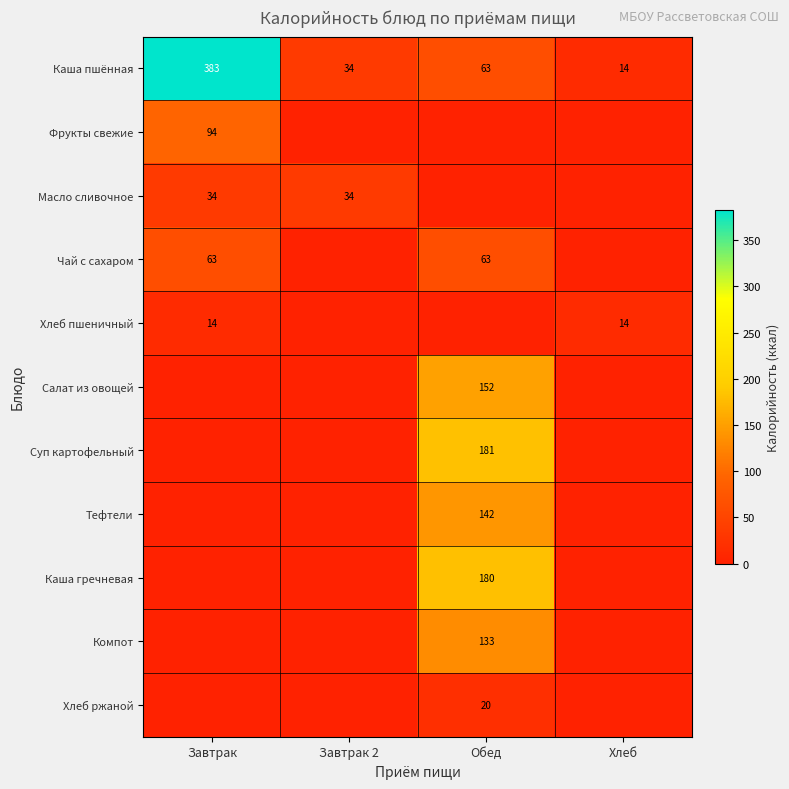

Is the value of Масло сливочное at Завтрак 2 greater than the value of Хлеб пшеничный at Завтрак?

Yes